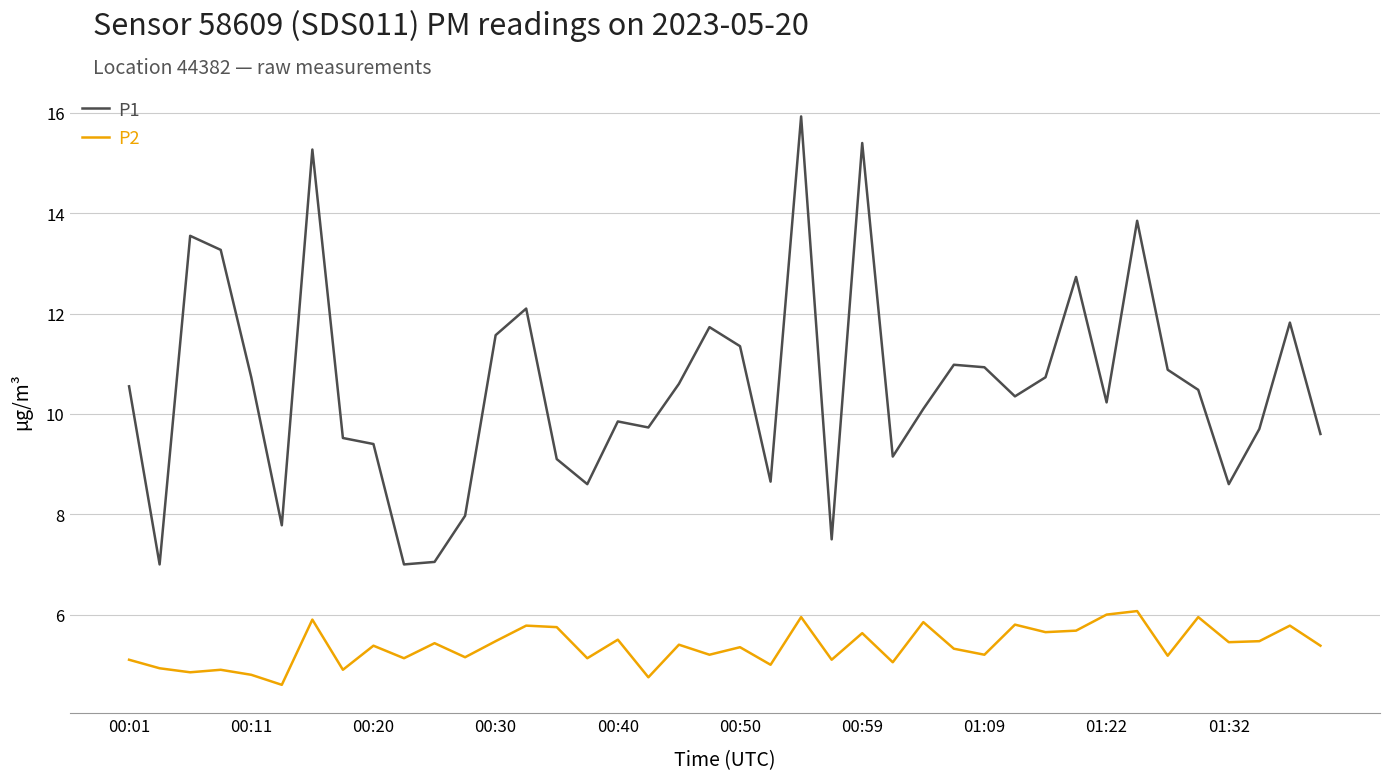

List the series in order of their peak value, highest first.

P1, P2